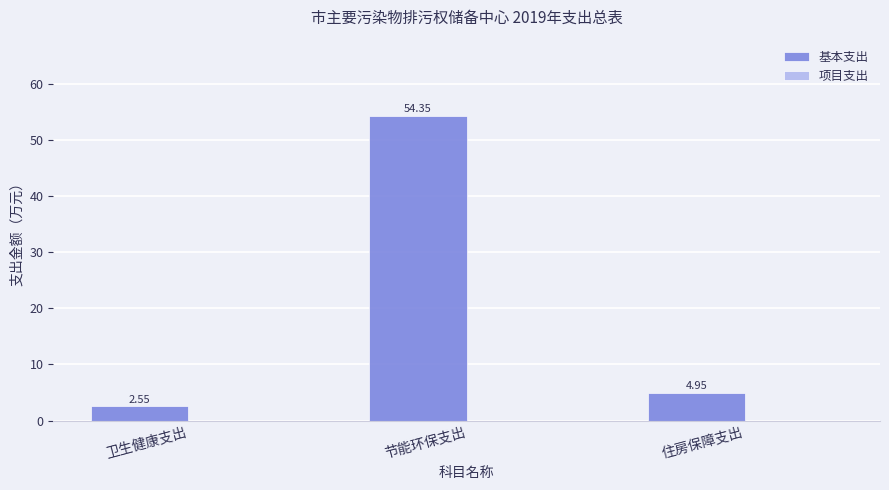

What position from the right is 节能环保支出?

2